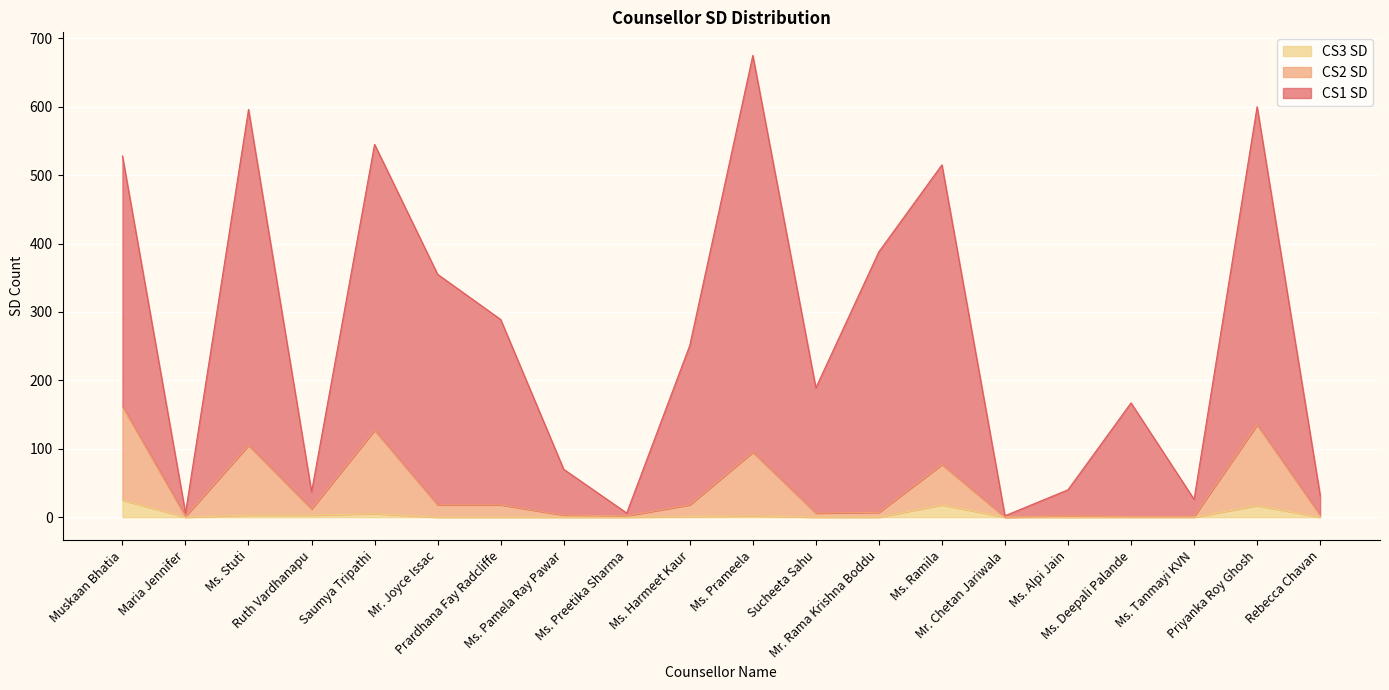

What position from the left is Ms. Preetika Sharma?

9